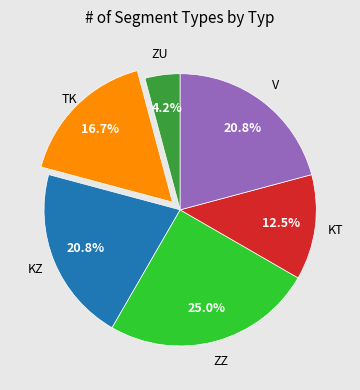

Does any single category account for the majority?

No